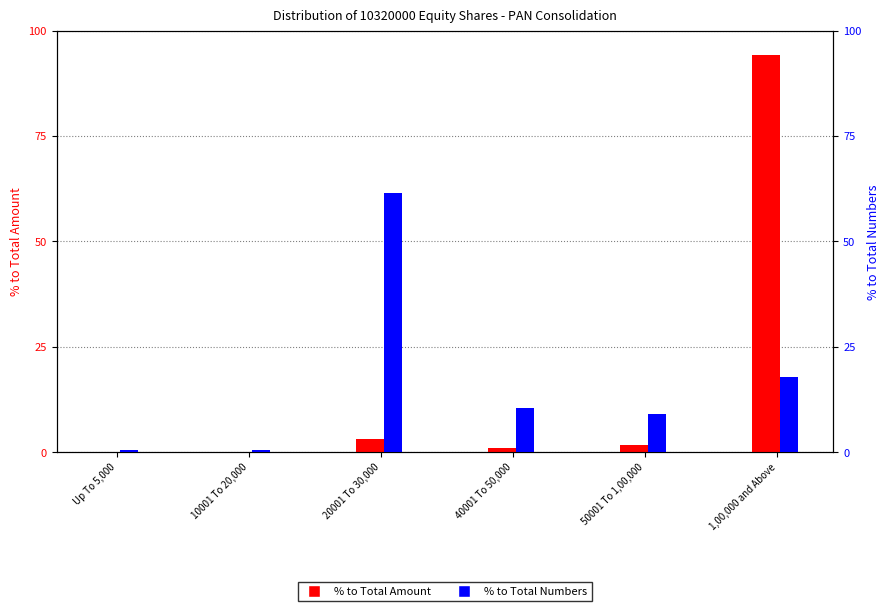

Rank the series at 1,00,000 and Above from highest to lowest value.

% to Total Amount, % to Total Numbers